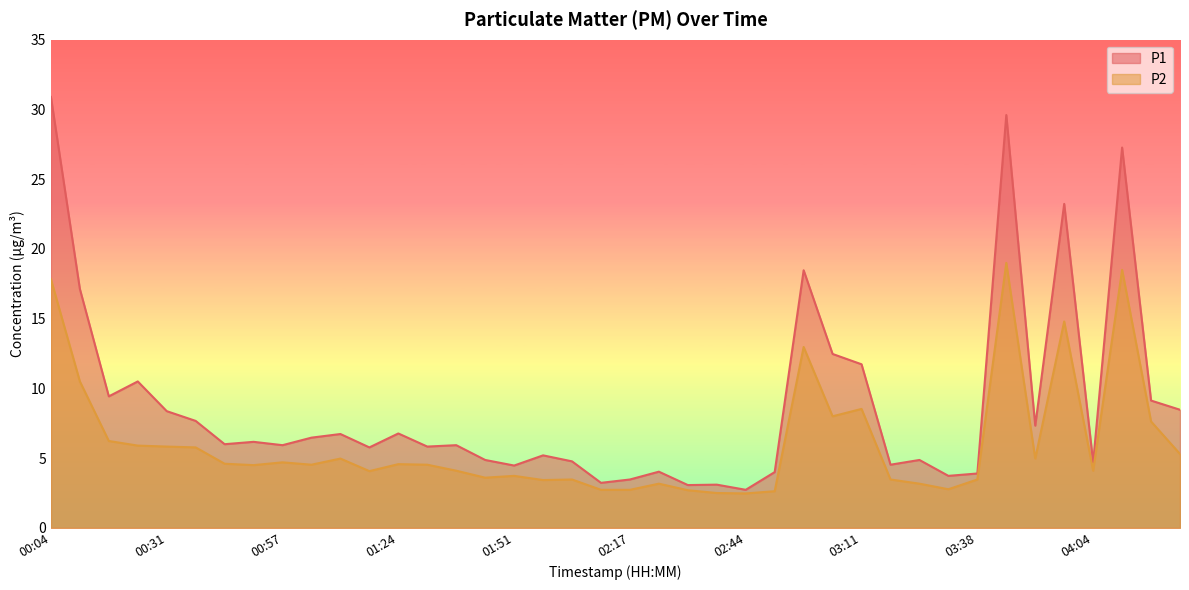

What is the sum of the P1 values at 02:17 and 01:51?

7.9